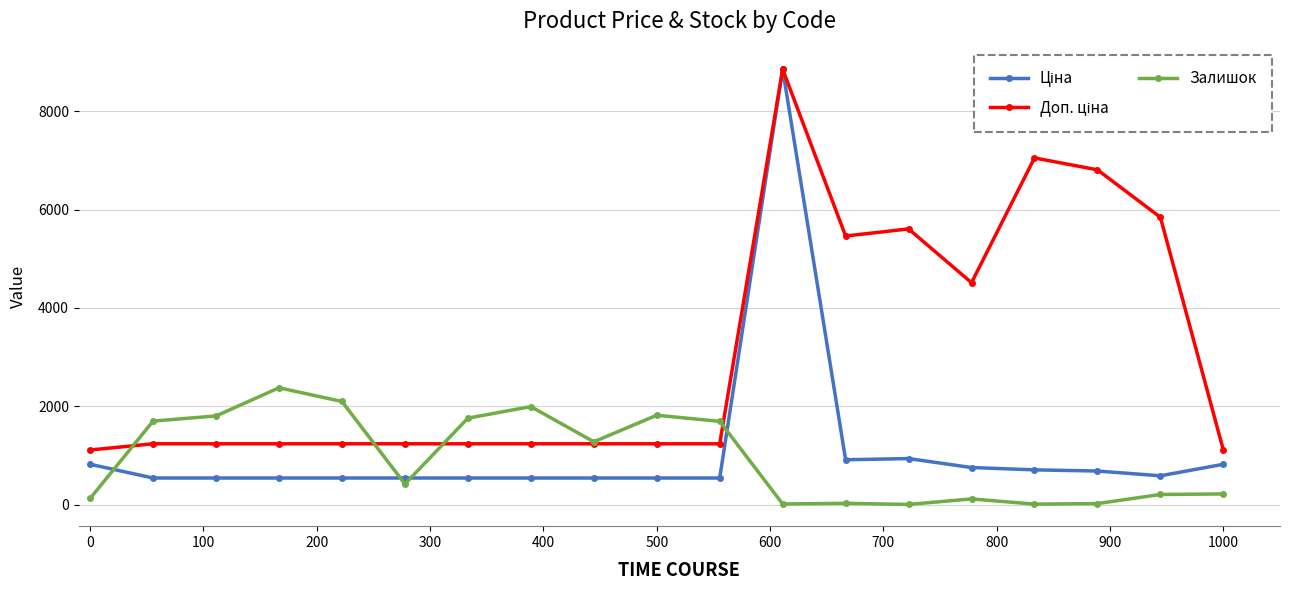

True or false: Залишок has more than 2 points higher than both neighbors.

True